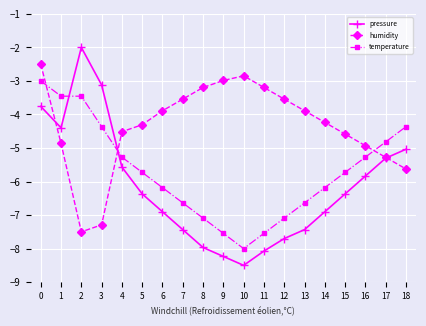

The temperature series shows -5.1 at 1. True or false?

False